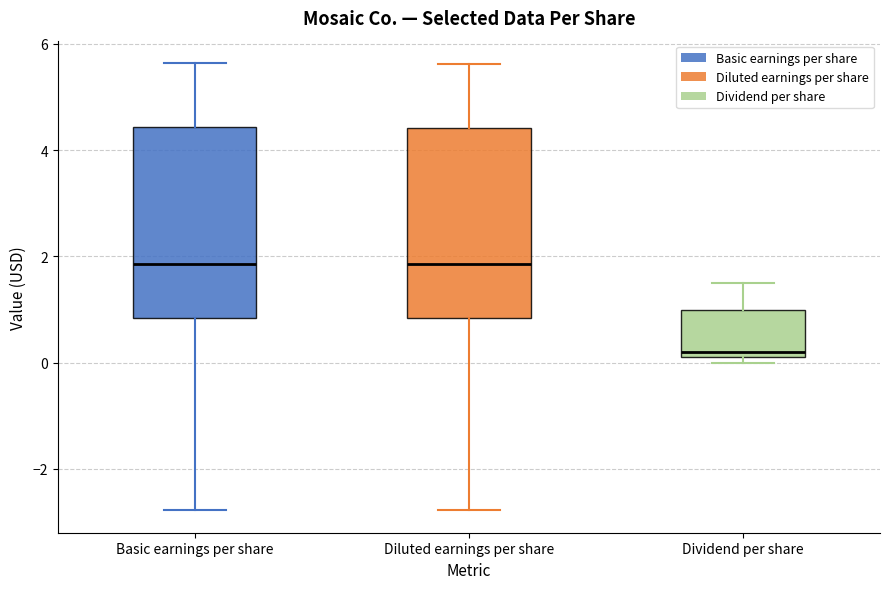

Reading left to right, read every box against the y-axis: the position of its median line, the range the box covers, and the ends of its whiskers. The values are not printed on the chart, so give them approximately, as read against the axis.

Basic earnings per share: median 1.8, box 0.8 to 4.4, whiskers -2.8 to 5.6
Diluted earnings per share: median 1.8, box 0.8 to 4.4, whiskers -2.8 to 5.6
Dividend per share: median 0.2 (just above the box's lower edge), box 0.2 to 1.0, whiskers 0.0 to 1.6